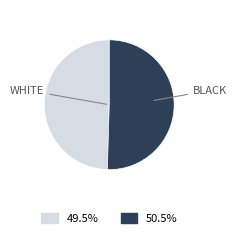

Is there any slice that represents more than half of the pie?

Yes